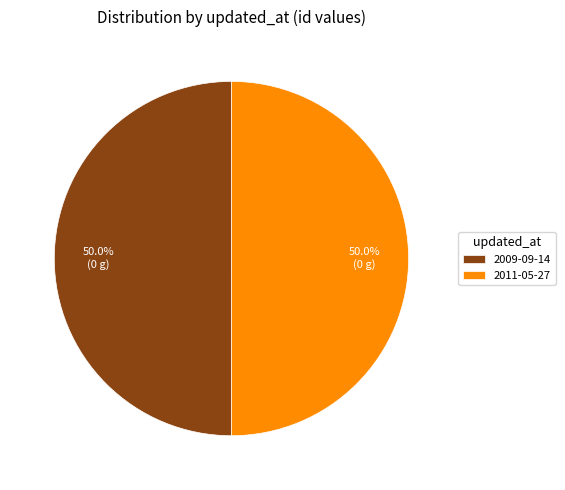

What is the ratio of the value at 2009-09-14 to the value at 2011-05-27?

1.0